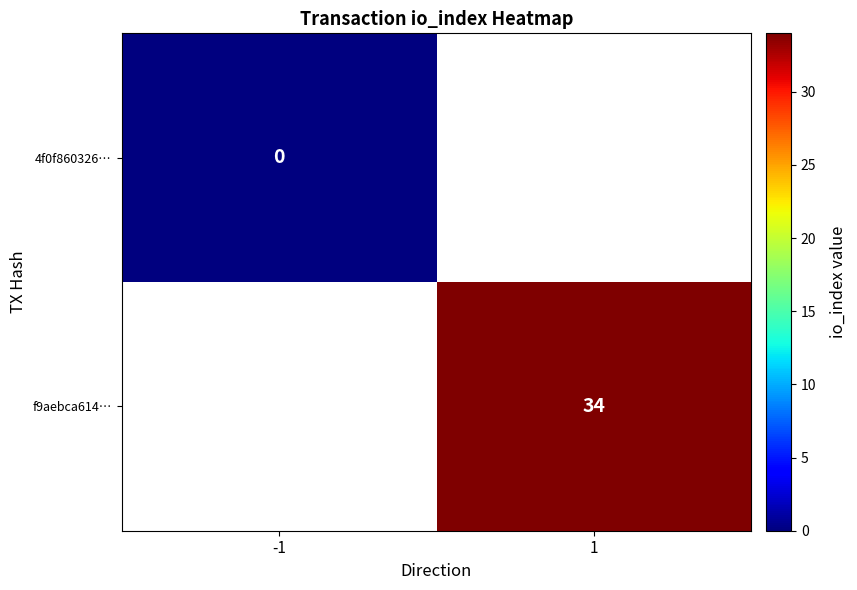

Is it true that f9aebca614… equals 59 at 1?

False